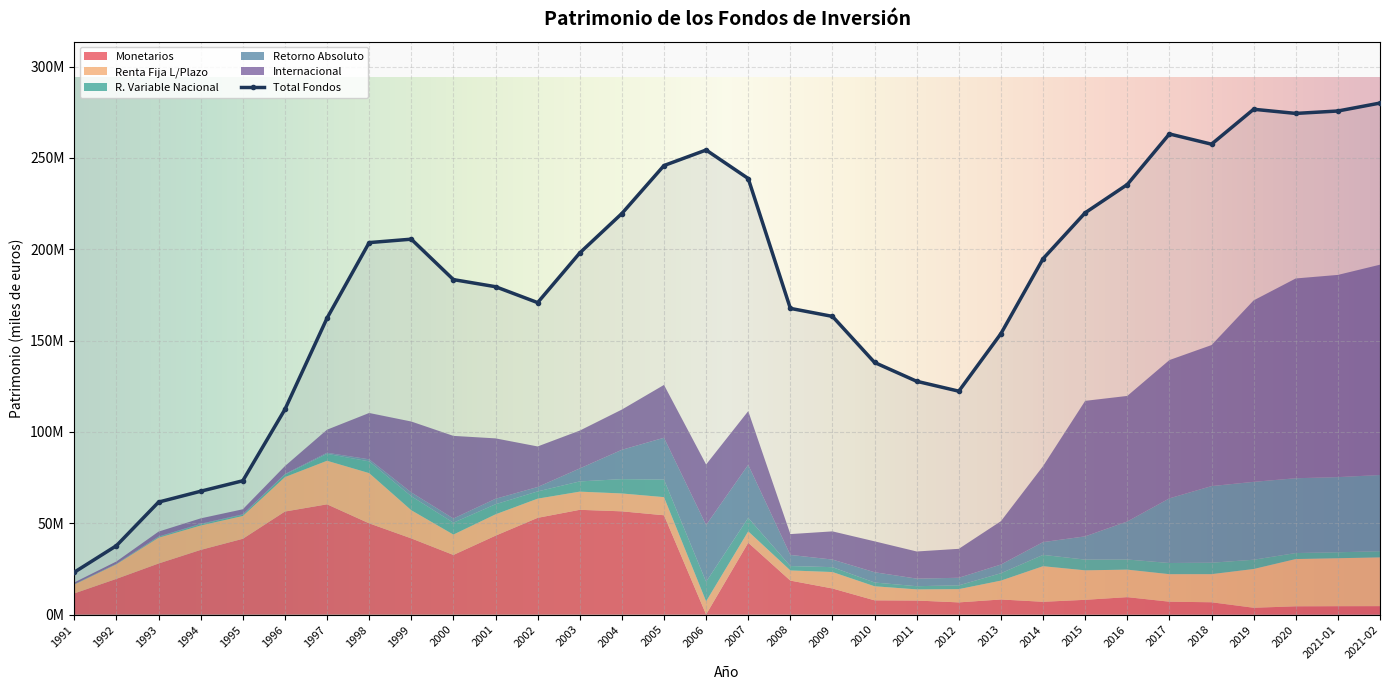

In R.VBLE.NACIONAL, how many points are lower than both neighbors (excluding endpoints)?

6